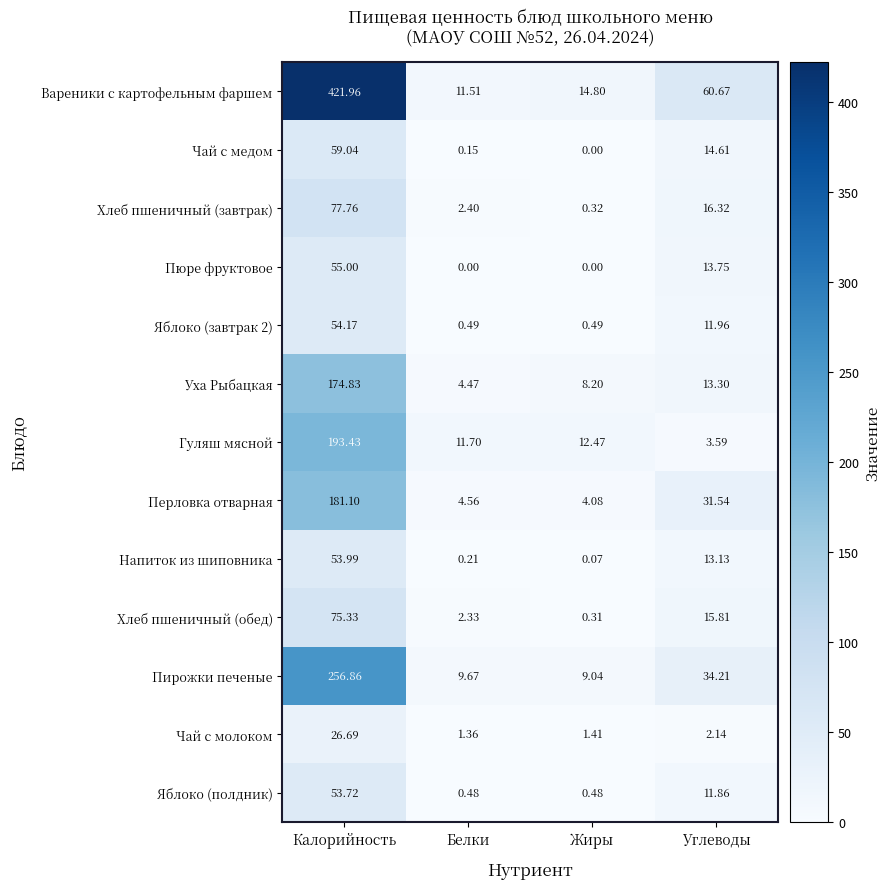

Which category has the highest value in the Гуляш мясной series?

Калорийность